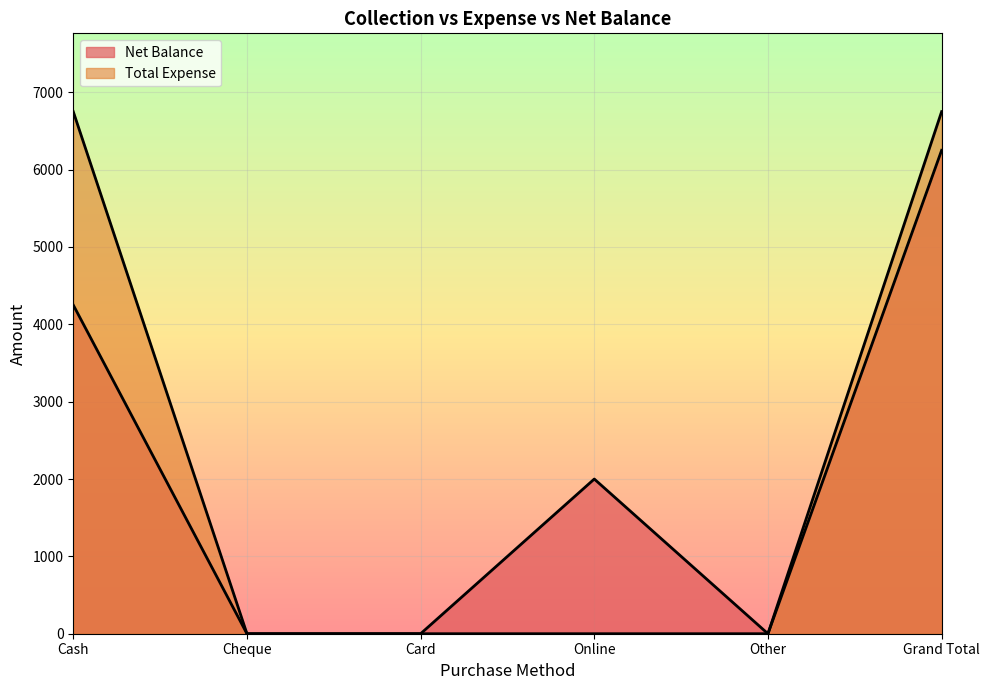

True or false: Total Expense has more than 2 points higher than both neighbors.

False